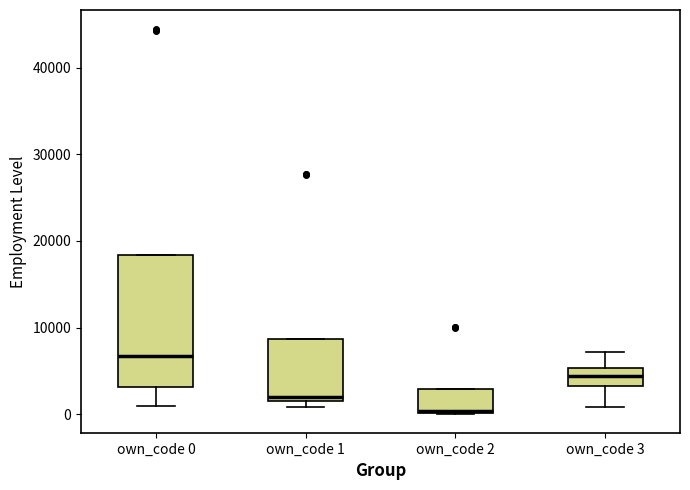

Reading left to right, read every box against the y-axis: the position of its median line, the range the box covers, and the ends of its whiskers. The values are not printed on the chart, so give them approximately, as read against the axis.

own_code 0: median 7000, box 3000 to 18000, whiskers 1000 to 18000
own_code 1: median 2000, box 1000 to 9000, whiskers 1000 (just below the box's lower edge) to 9000
own_code 2: median 0 (drawn on the box's lower edge), box 0 to 3000, whiskers 0 to 3000
own_code 3: median 4000, box 3000 to 5000, whiskers 1000 to 7000